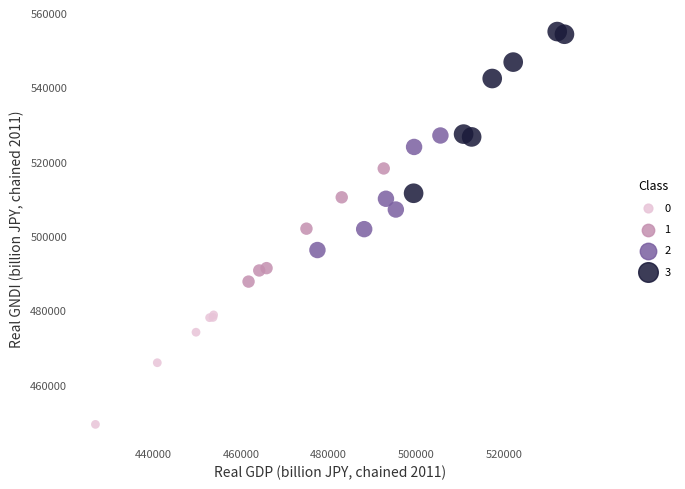

Which series contains the highest Y value?

3